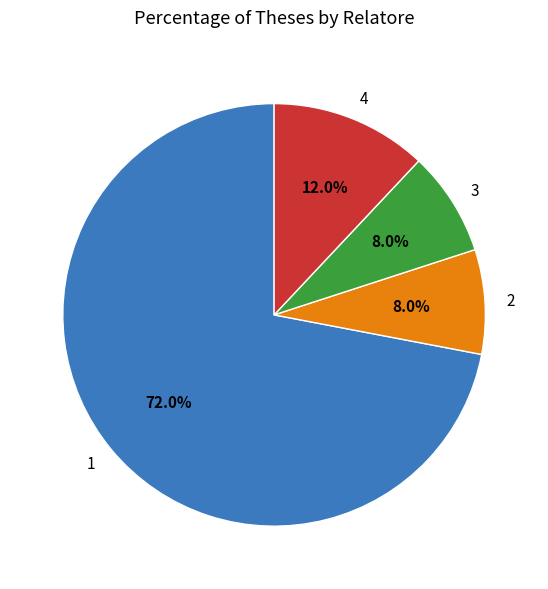

To the nearest percent, what is the average slice percentage?

25%